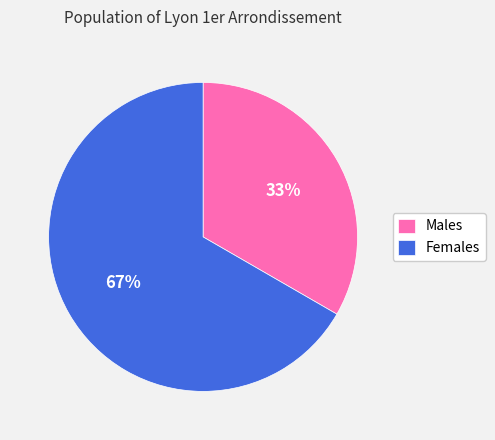

Which category has the biggest portion of the pie?

Females